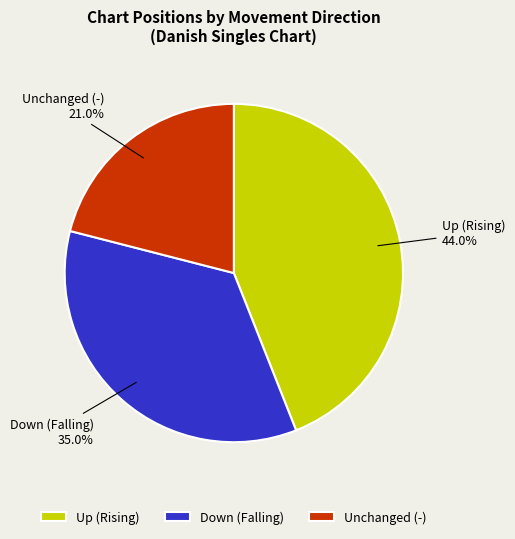

Which slice is the smallest?

Unchanged (-)